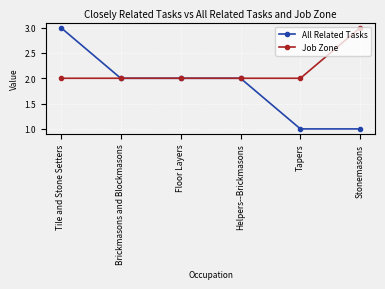

List the series in order of their overall mean, lowest first.

All Related Tasks, Job Zone